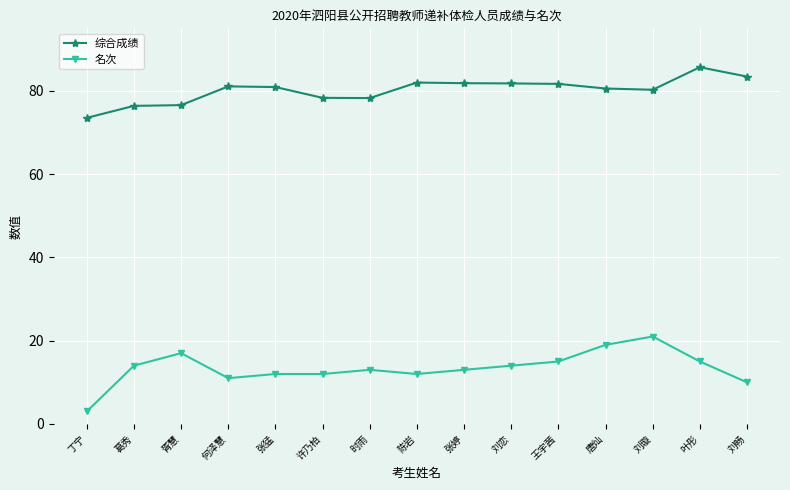

Which series has the widest spread of values?

名次